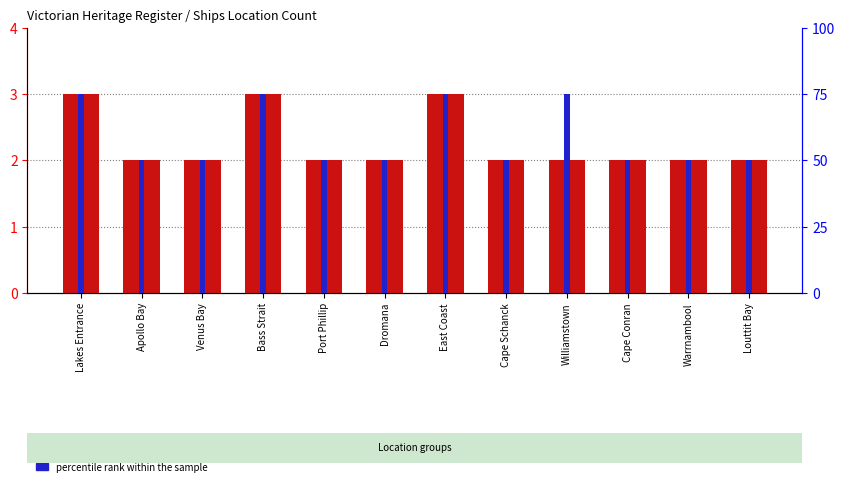

Is the value of count at Warrnambool greater than the value of percentile rank within the sample at Dromana?

No